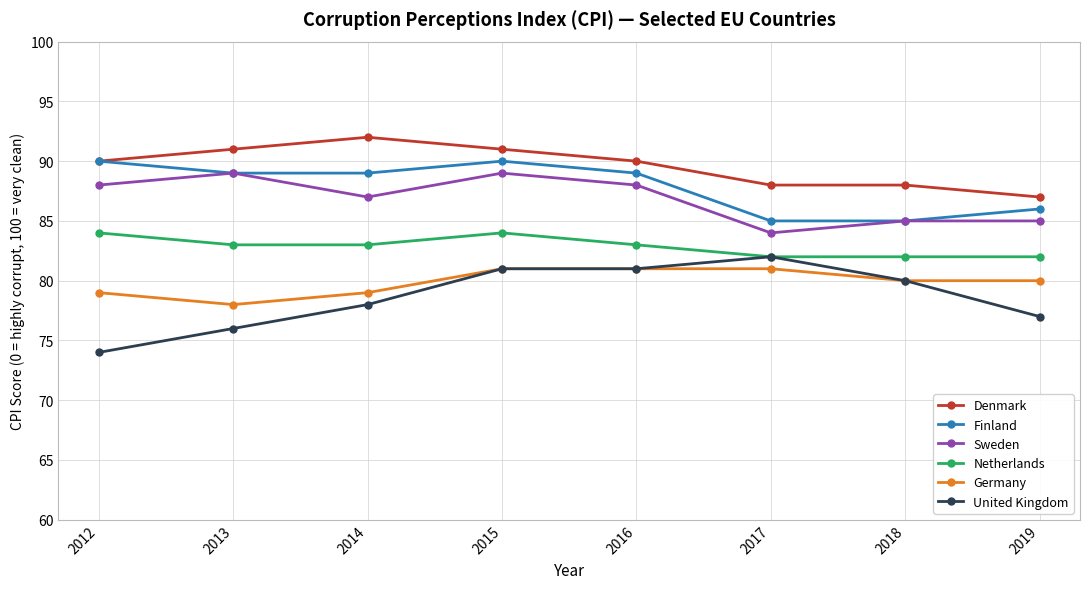

Is it true that Finland equals 34 at 2019?

False